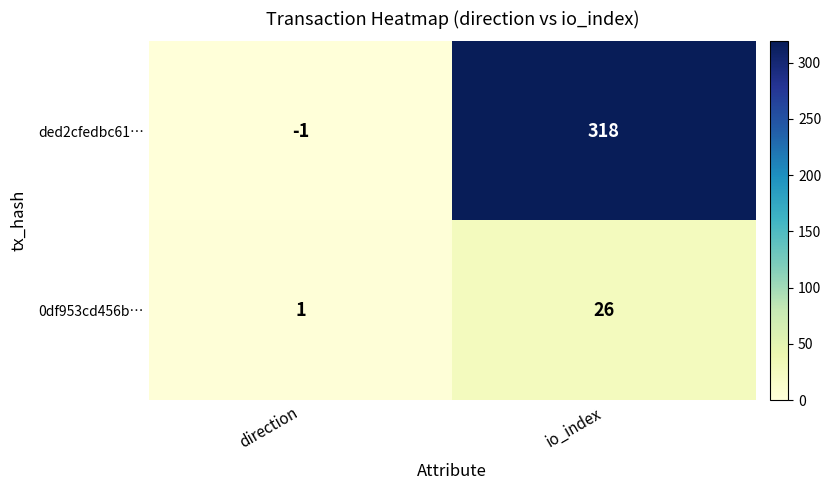

Read the 0df953cd456b… value at io_index, to the nearest 5.

25